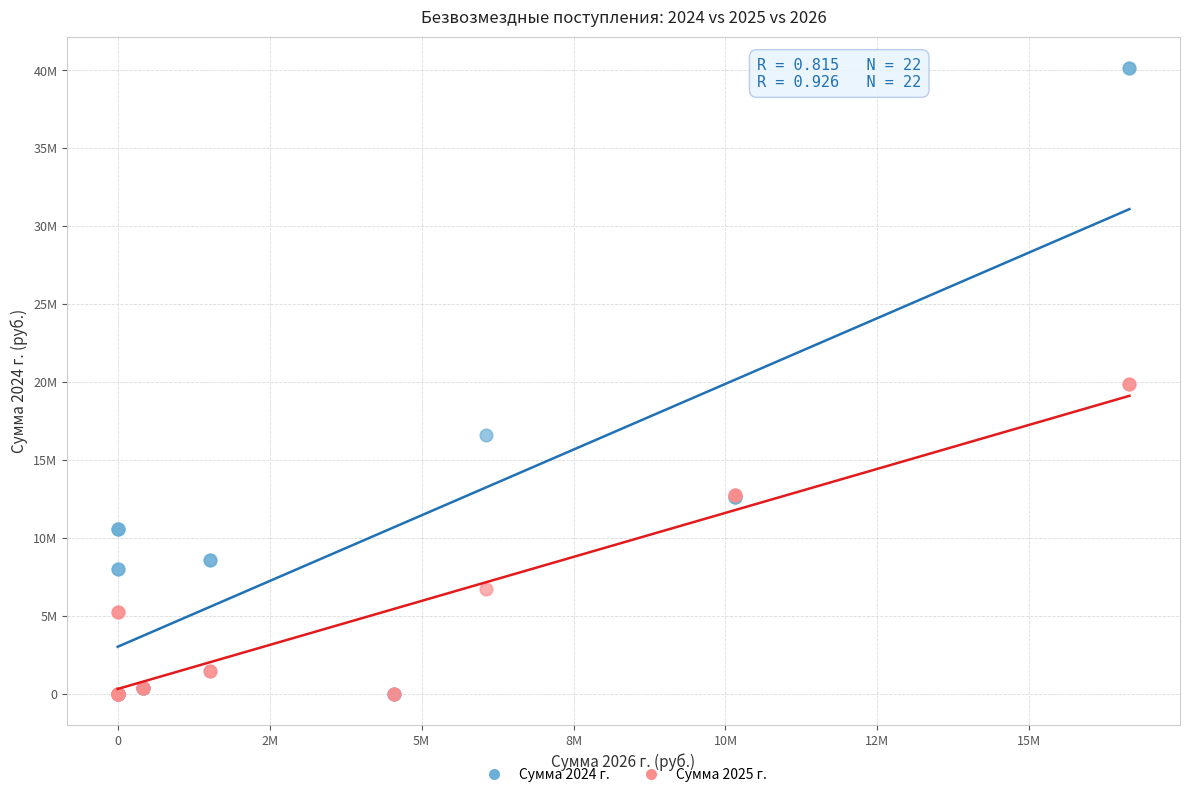

Which series has the largest Y range (max minus min)?

Сумма 2024 г.